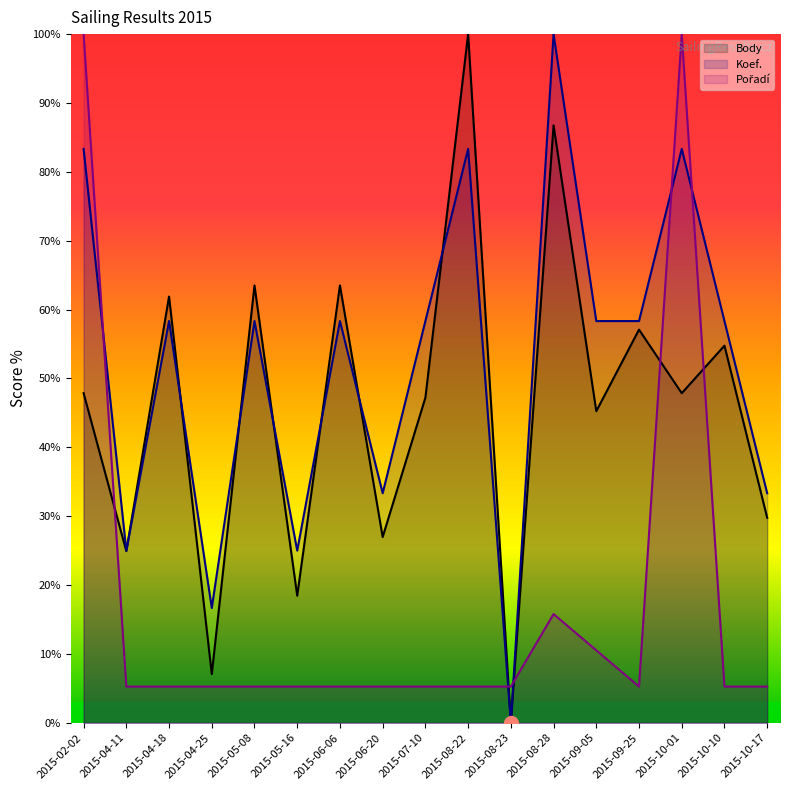

How many lines are shown in the chart?

3